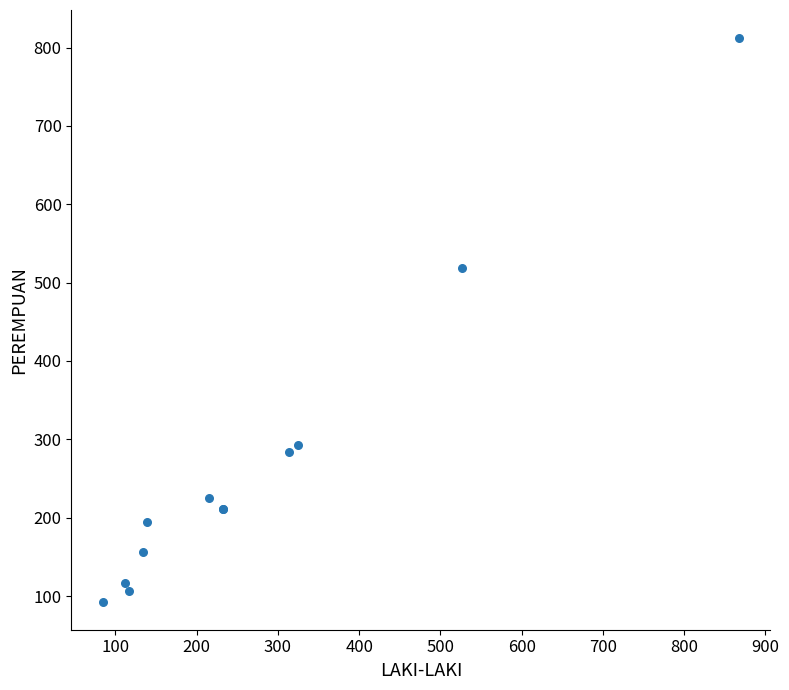

What Y value in the scatter plot is closest to 452?

519